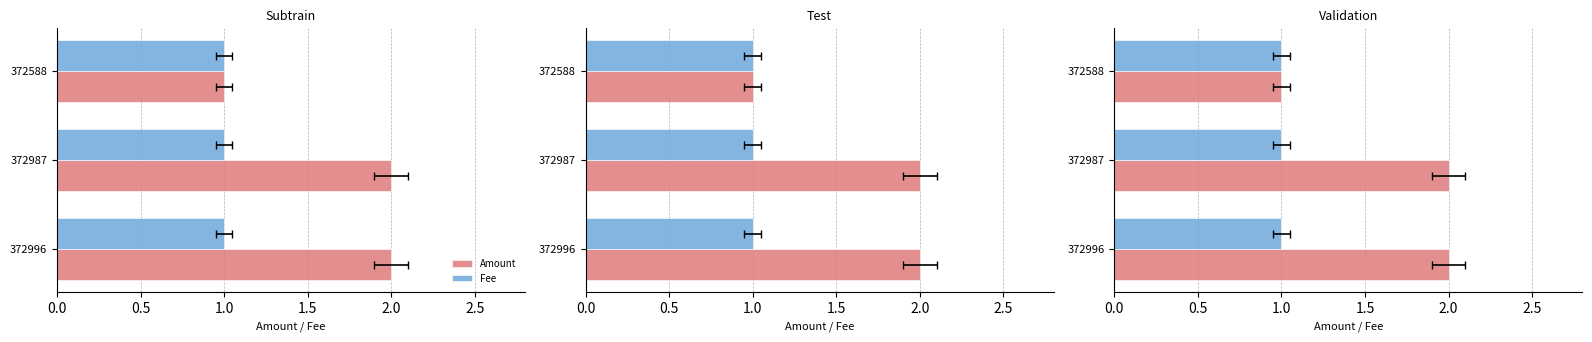

List the series in order of their overall mean, highest first.

Amount, Fee